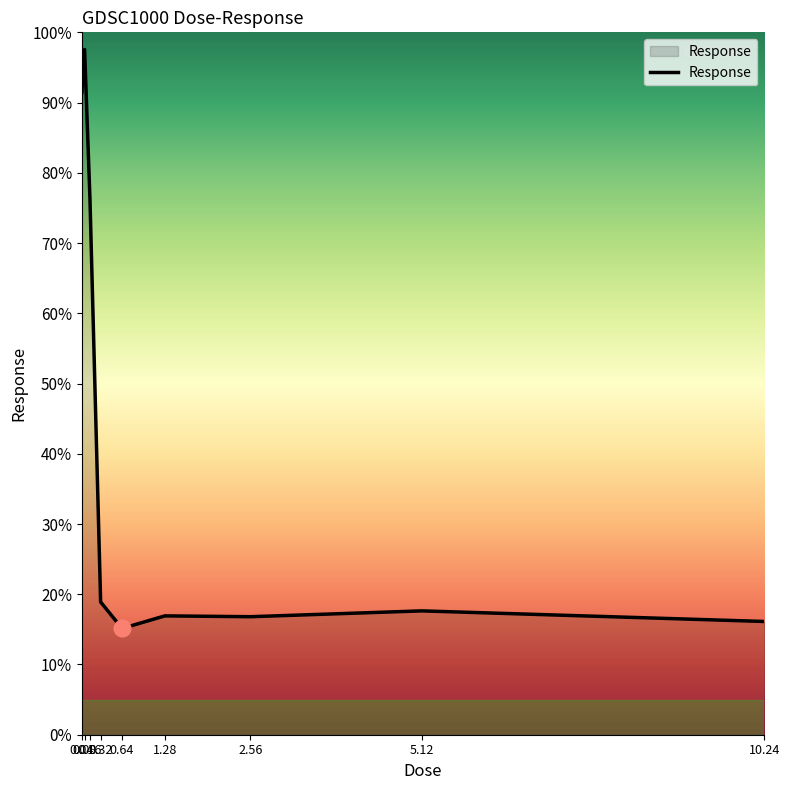

What is the minimum value shown in the chart?

15.1